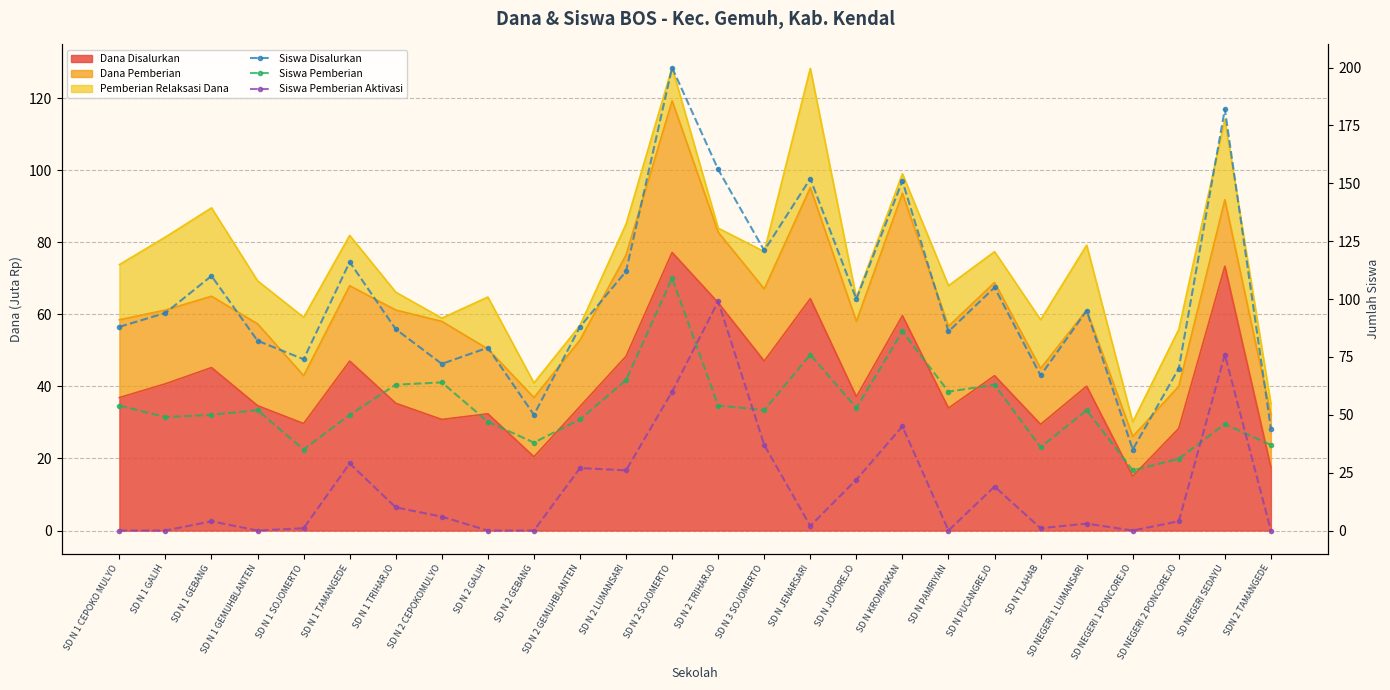

Is it true that Siswa Disalurkan equals 79 at SD N 2 GALIH?

True